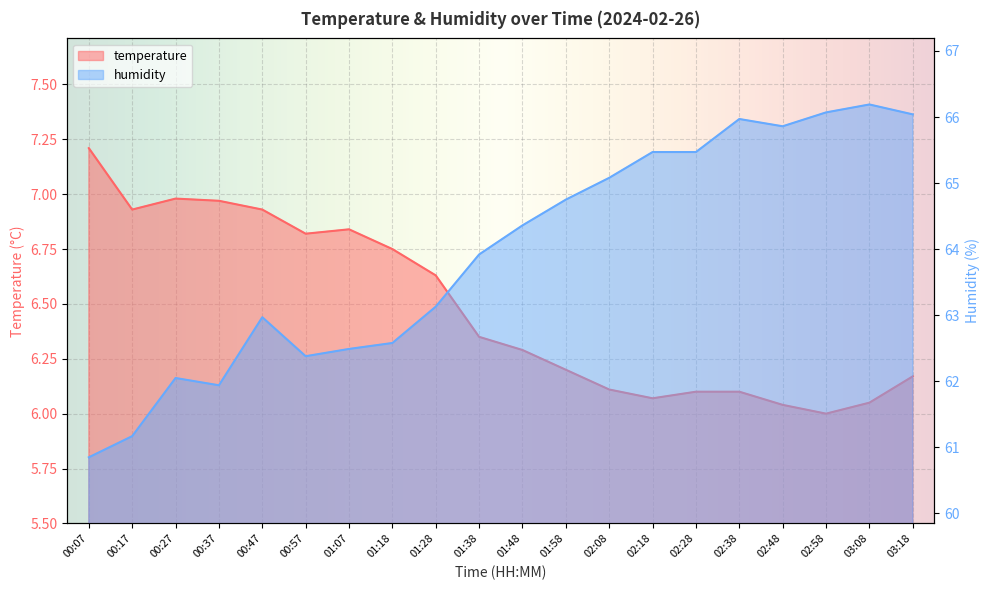

Which series has the largest total across all categories?

humidity